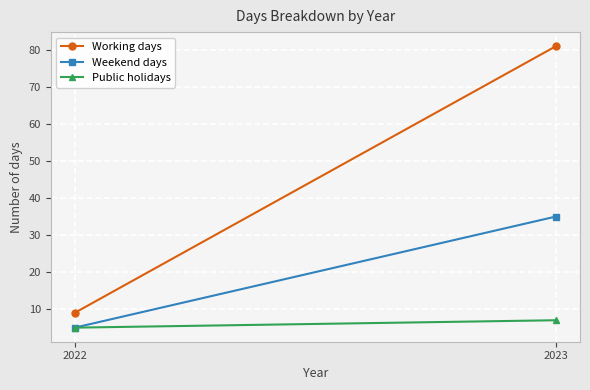

What is the smallest value displayed?

5